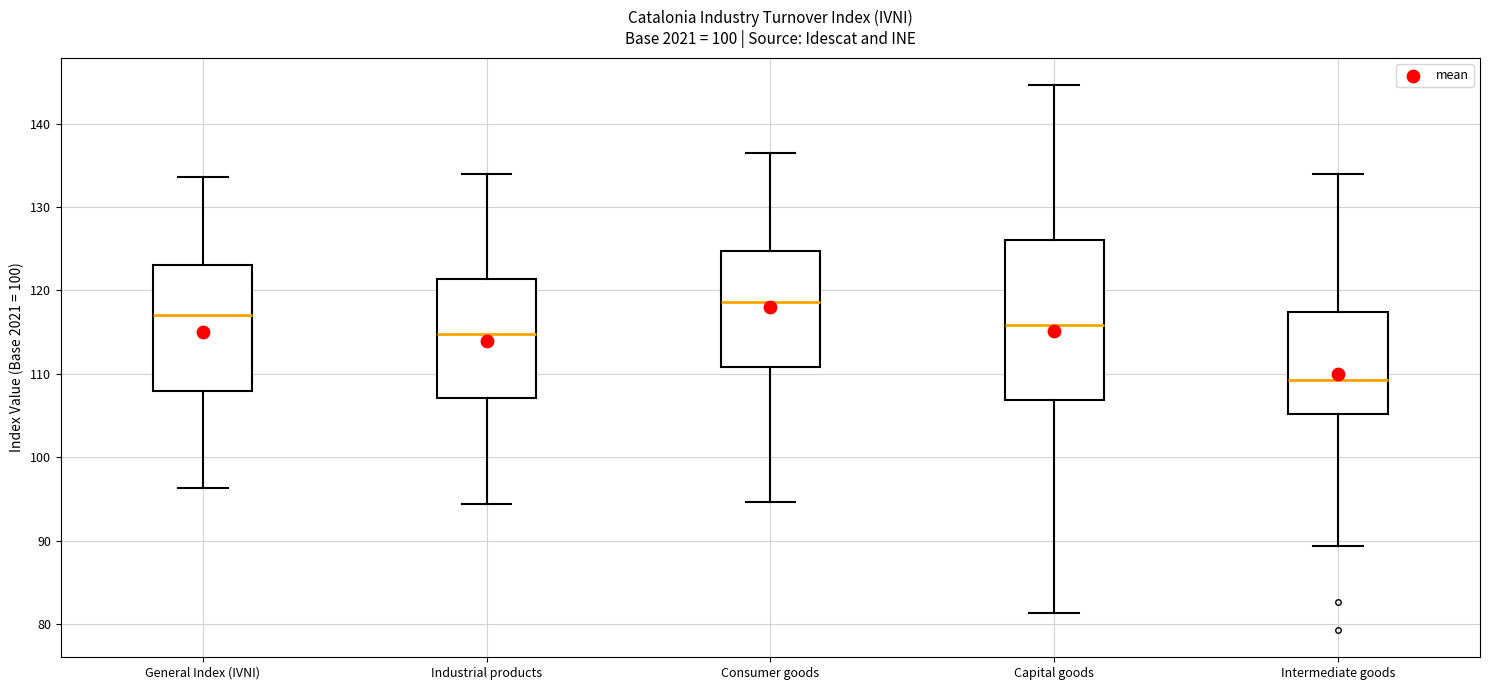

Reading left to right, transcribe this box plot: for each box, give where its median line is, the range the box spans, and where its two whiskers end, as read against the y-axis. The values are not printed on the chart, so give them approximately, as read against the axis.

General Index (IVNI): median 117, box 108 to 123, whiskers 96 to 134
Industrial products: median 115, box 107 to 121, whiskers 94 to 134
Consumer goods: median 119, box 111 to 125, whiskers 95 to 137
Capital goods: median 116, box 107 to 126, whiskers 81 to 145
Intermediate goods: median 109, box 105 to 117, whiskers 89 to 134